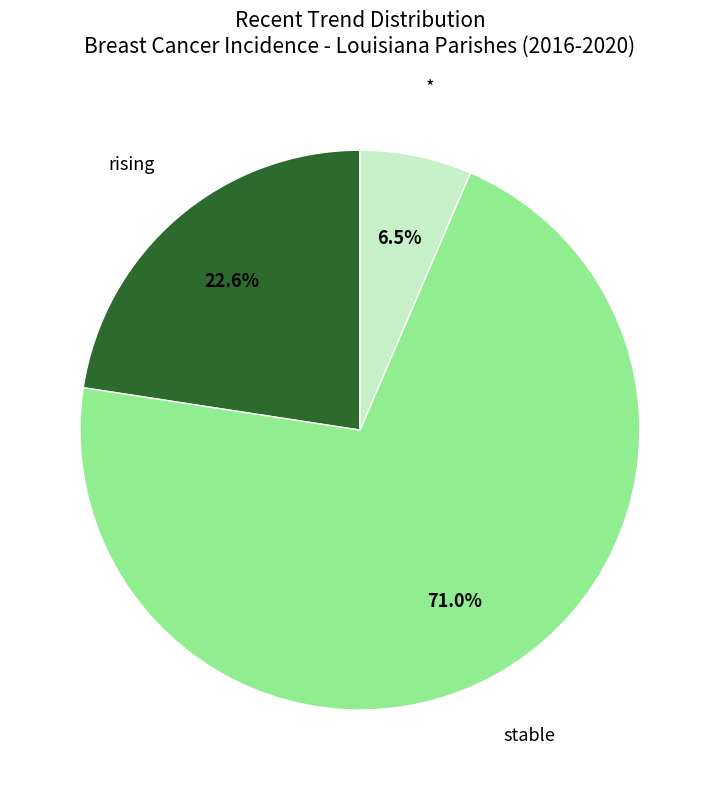

Approximately how many times larger is the value at * compared to rising?

0.3